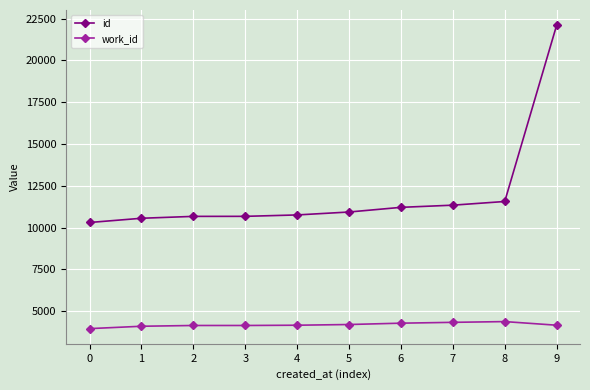

What is the difference between the highest and lowest values at 1?

6457